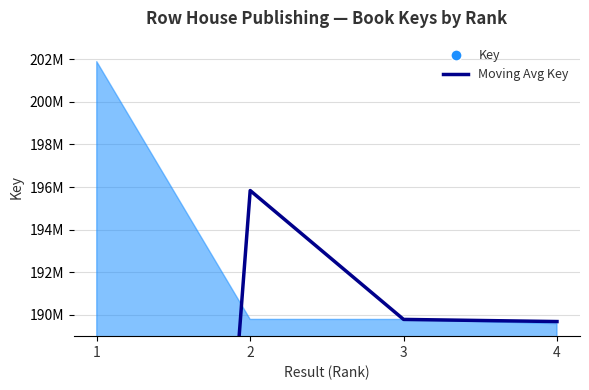

Where does the data first go above 189785597?

2